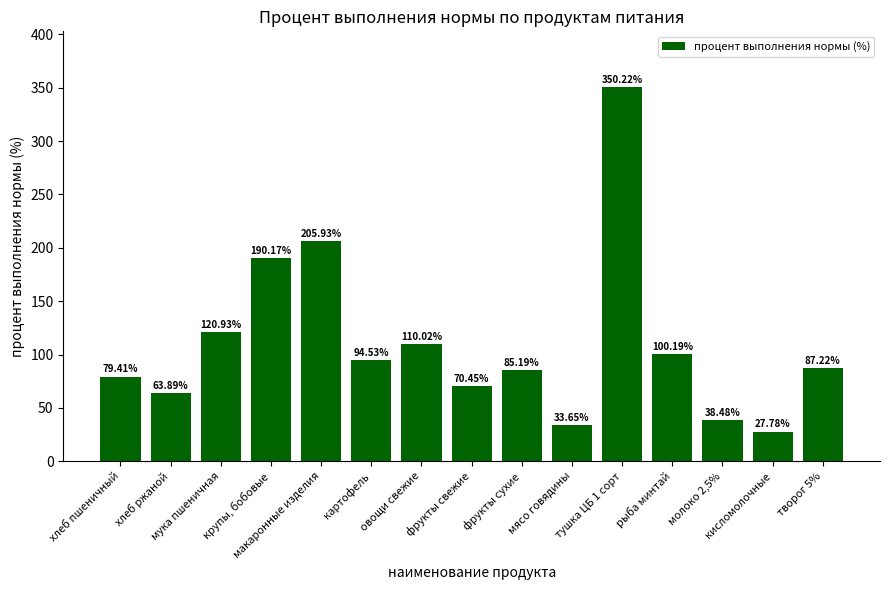

List the labels in order of value, smallest first.

кисломолочные, мясо говядины, молоко 2,5%, хлеб ржаной, фрукты свежие, хлеб пшеничный, фрукты сухие, творог 5%, картофель, рыба минтай, овощи свежие, мука пшеничная, крупы, бобовые, макаронные изделия, тушка ЦБ 1 сорт